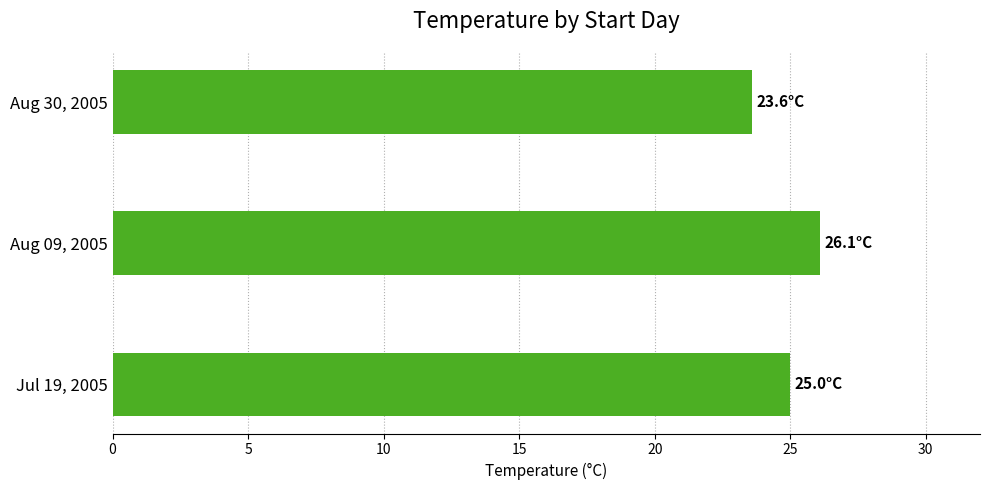

The value at Jul 19, 2005 is 10.6. True or false?

False